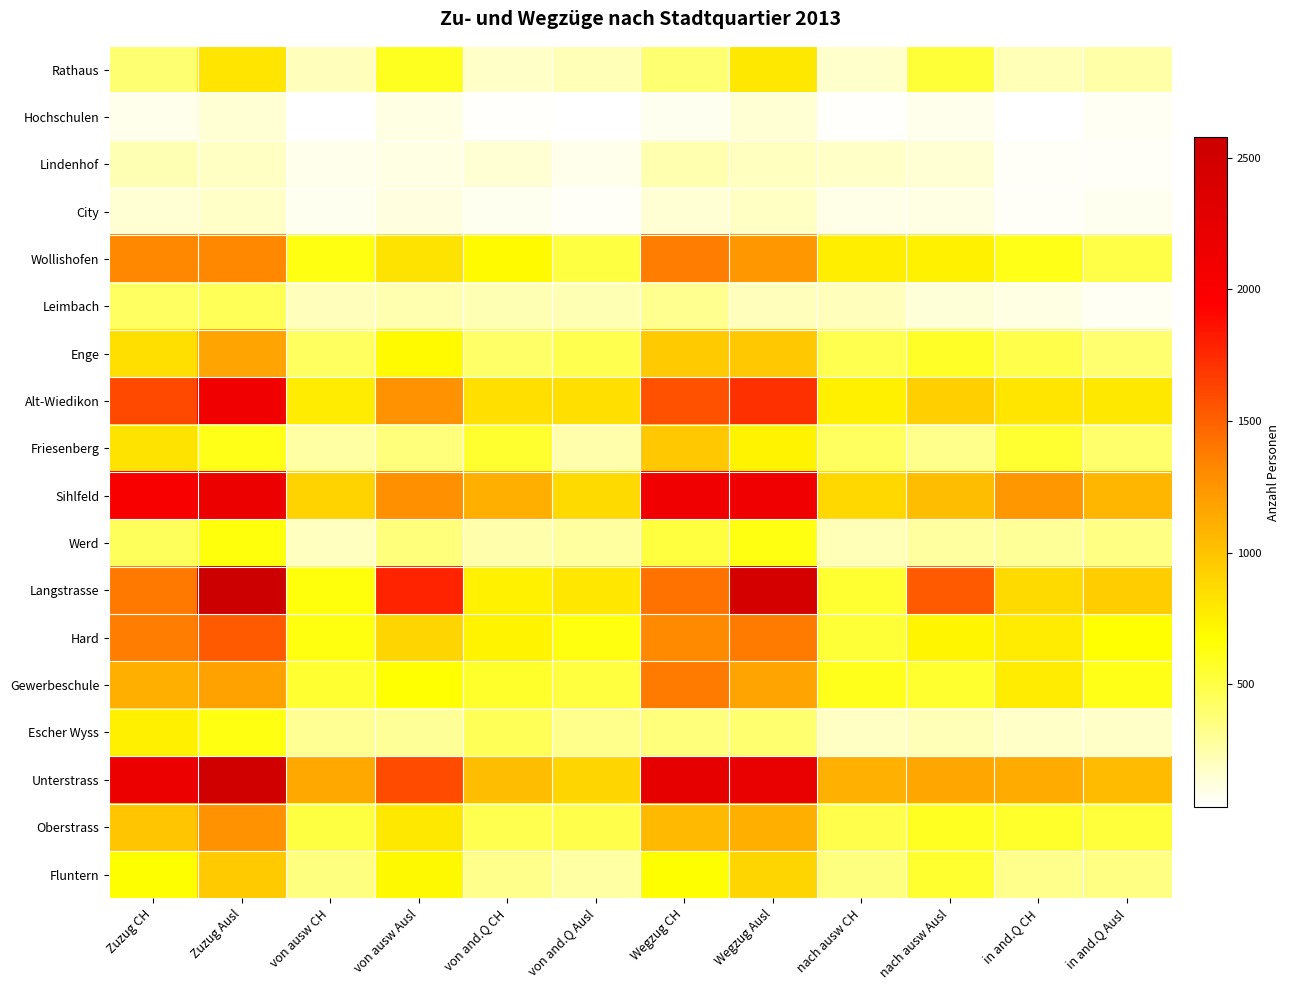

At how many categories does at least one series exceed 1646?

5